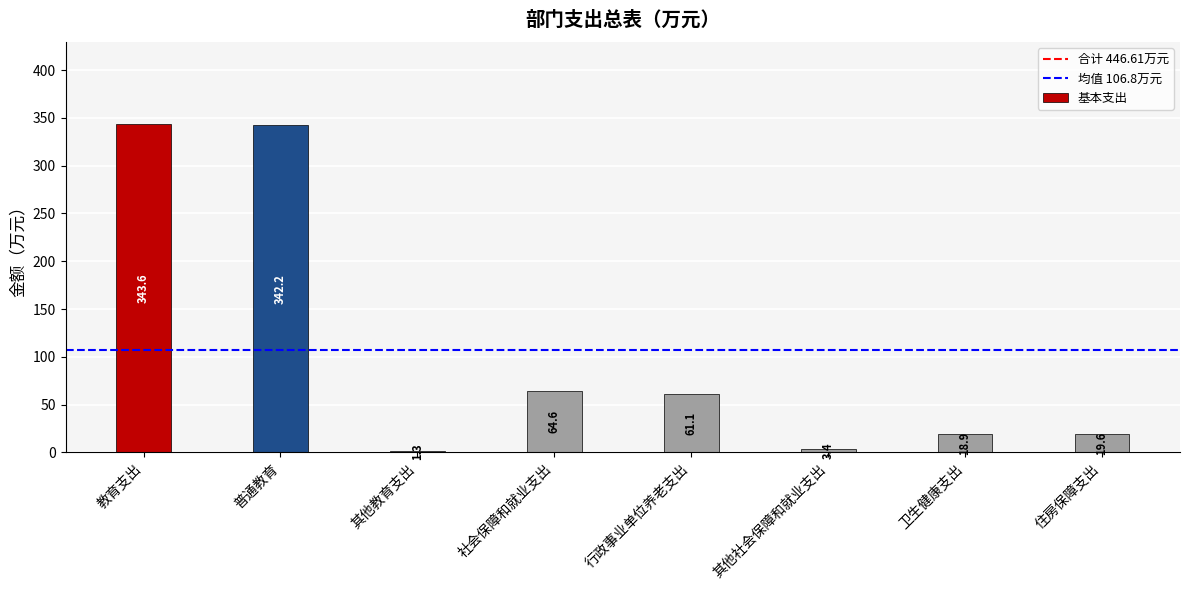

What is the maximum value shown in the chart?

343.6